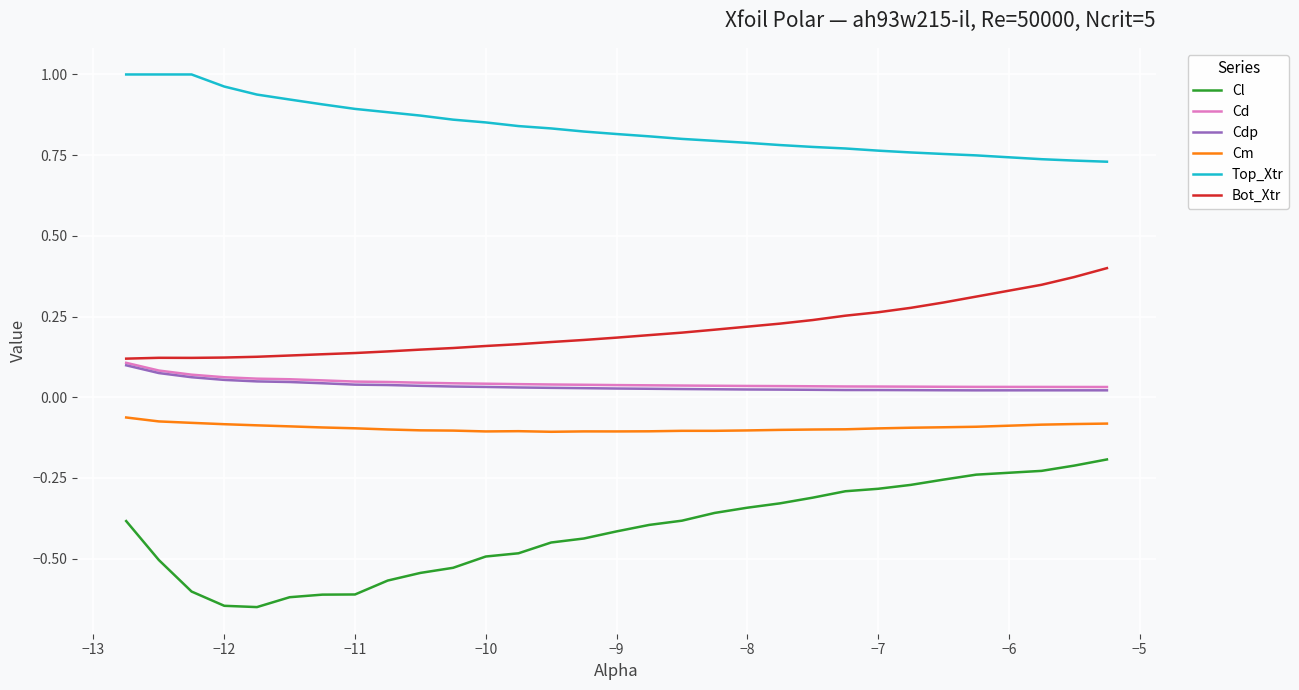

Which series has the largest total across all categories?

Top_Xtr